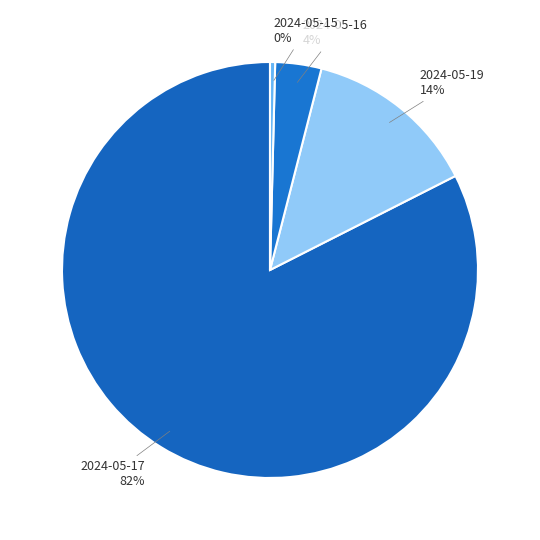

Is there a majority slice in this chart?

Yes